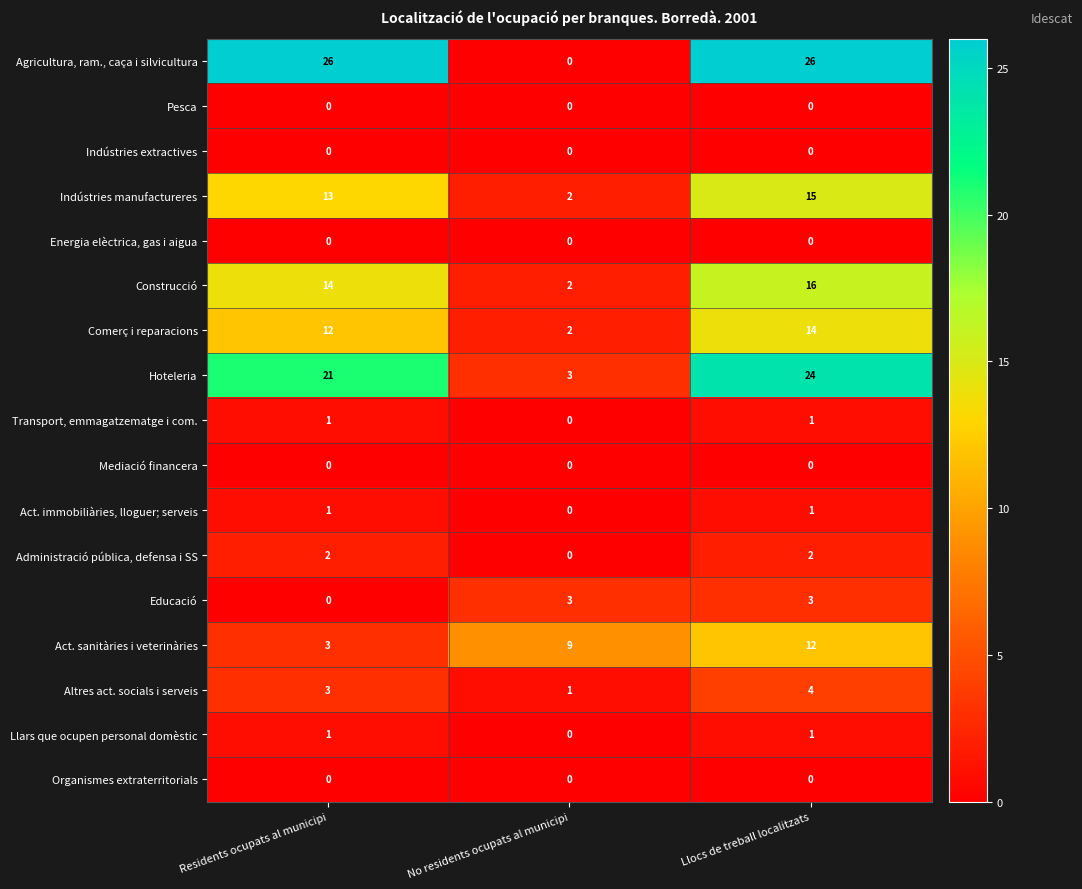

Is it true that Energia elèctrica, gas i aigua equals 0 at No residents ocupats al municipi?

True